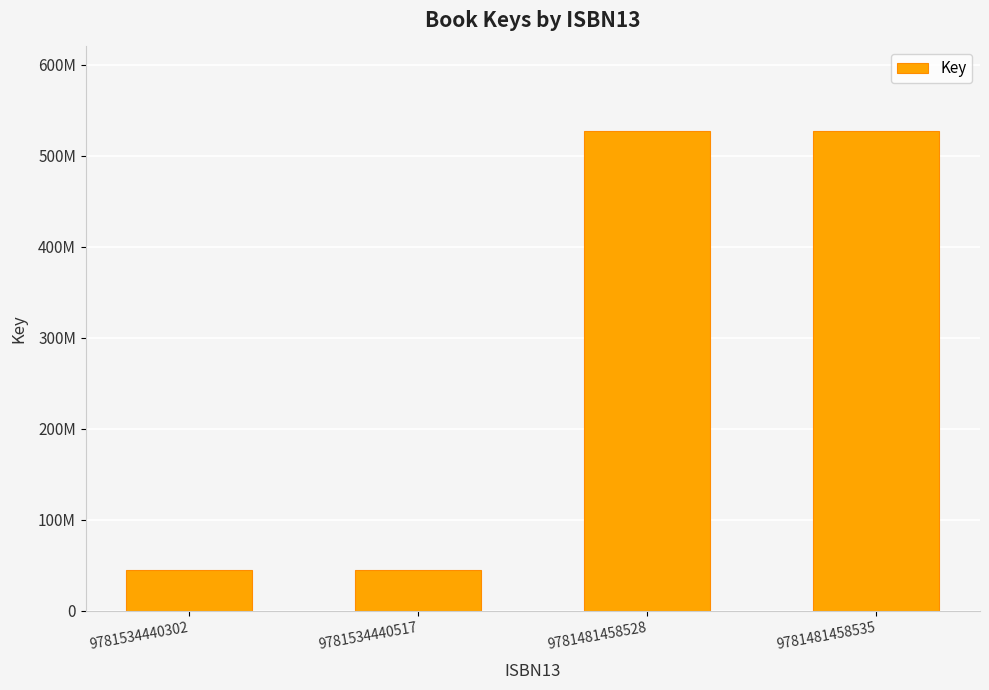

Reading left to right, list all the values displayed in this chart.

9781534440302=44695299	9781534440517=44695299	9781481458528=526782876	9781481458535=526782876